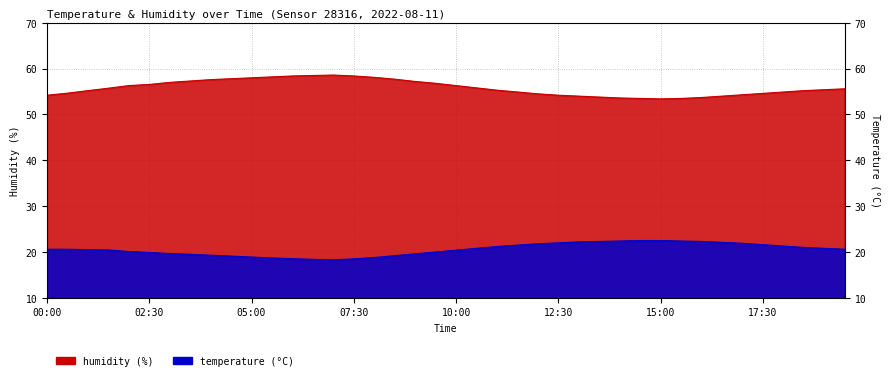

At which category does humidity reach its first local valley?

15:00